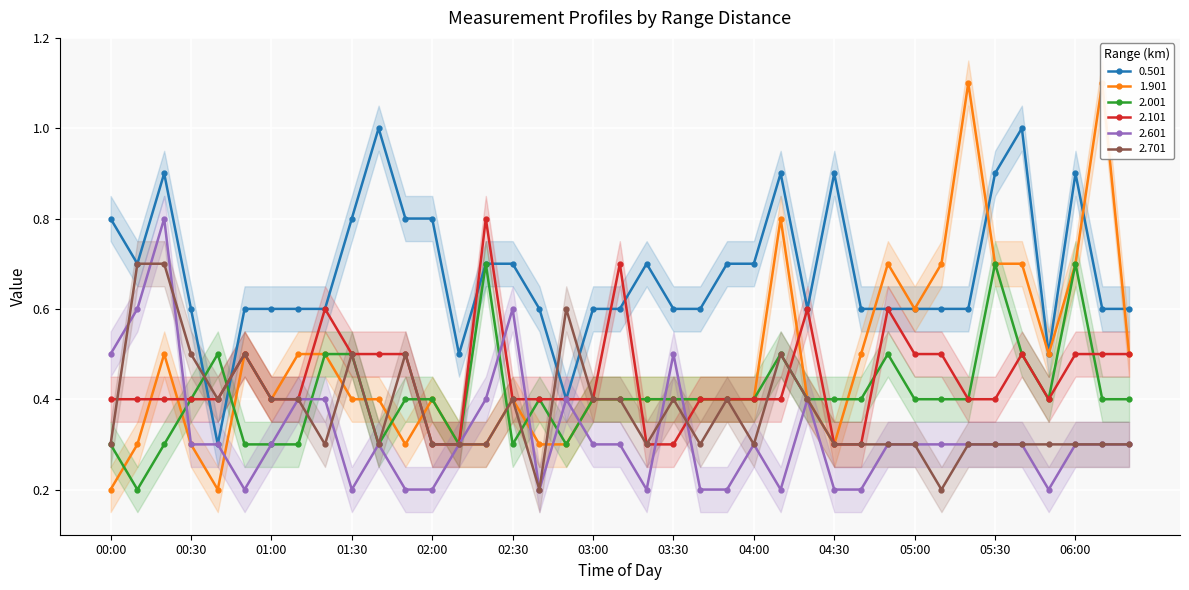

Where is 2.101 nearest to the value 0?

02:00